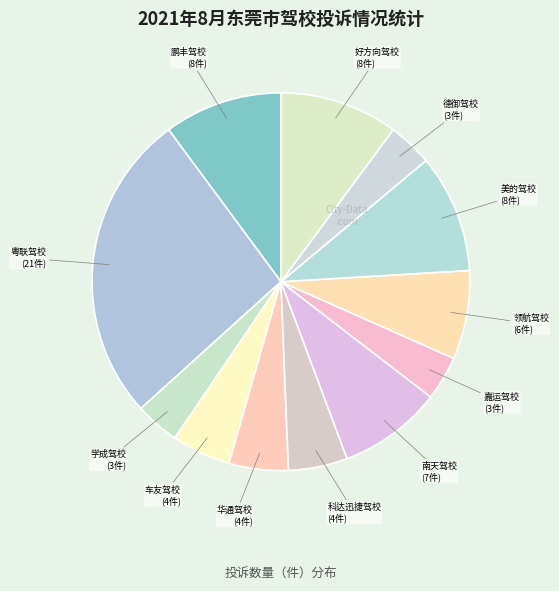

Which category has the biggest portion of the pie?

粤联驾校